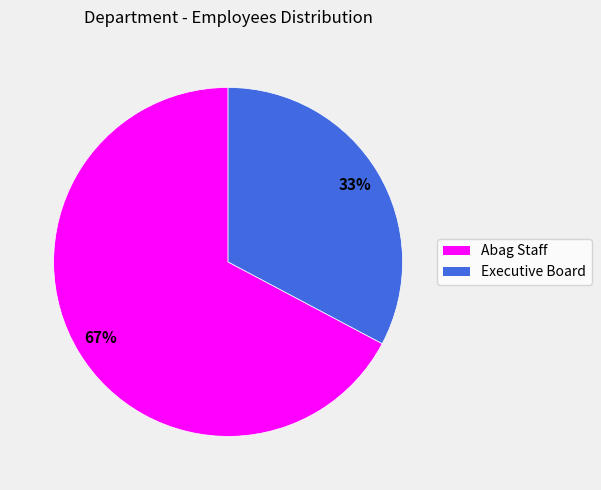

Does Executive Board represent more than half of the total?

No